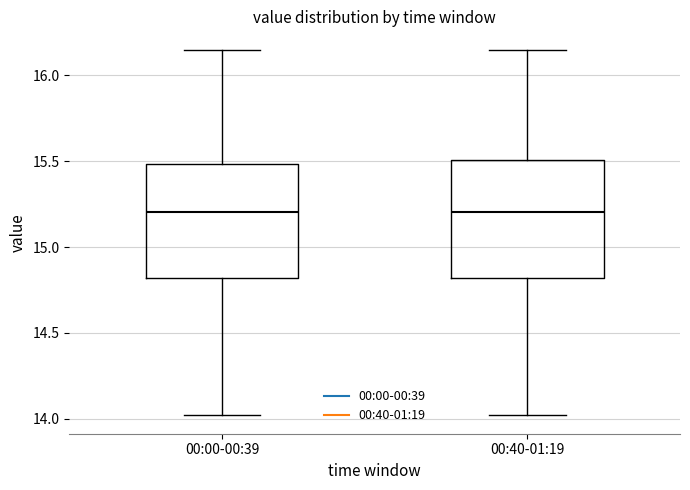

Reading left to right, transcribe this box plot: for each box, give where its median line is, the range the box spans, and where its two whiskers end, as read against the y-axis. The values are not printed on the chart, so give them approximately, as read against the axis.

00:00-00:39: median 15.20, box 14.80 to 15.50, whiskers 14.00 to 16.15
00:40-01:19: median 15.20, box 14.80 to 15.50, whiskers 14.00 to 16.15